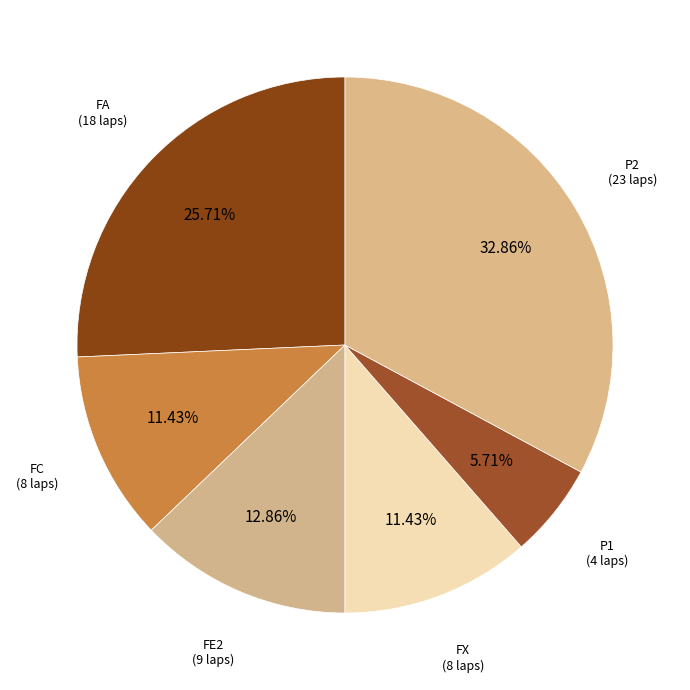

Which category has the biggest portion of the pie?

P2